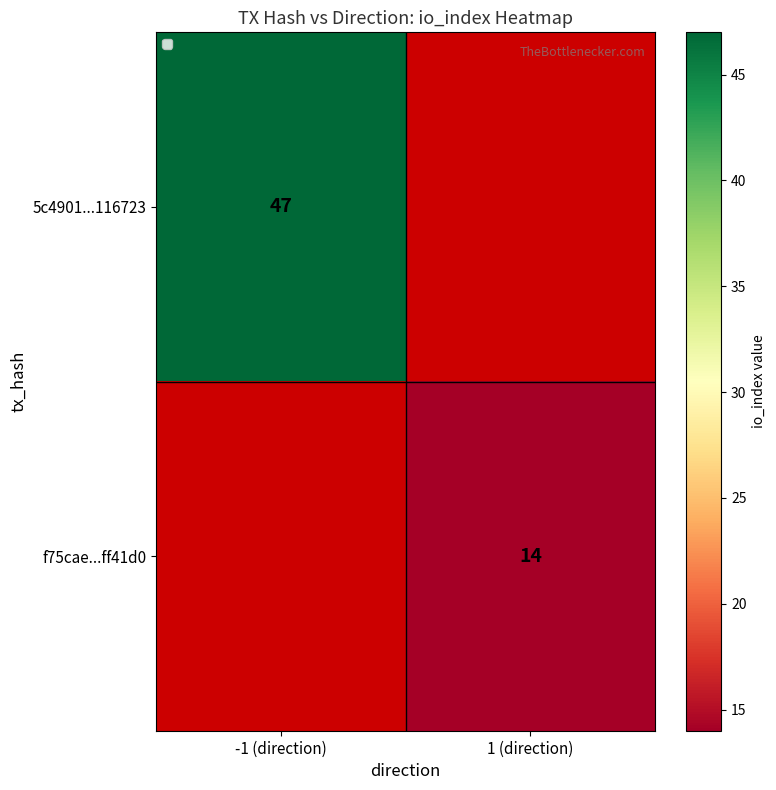

Is it true that 5c4901...116723 equals 77 at -1 (direction)?

False